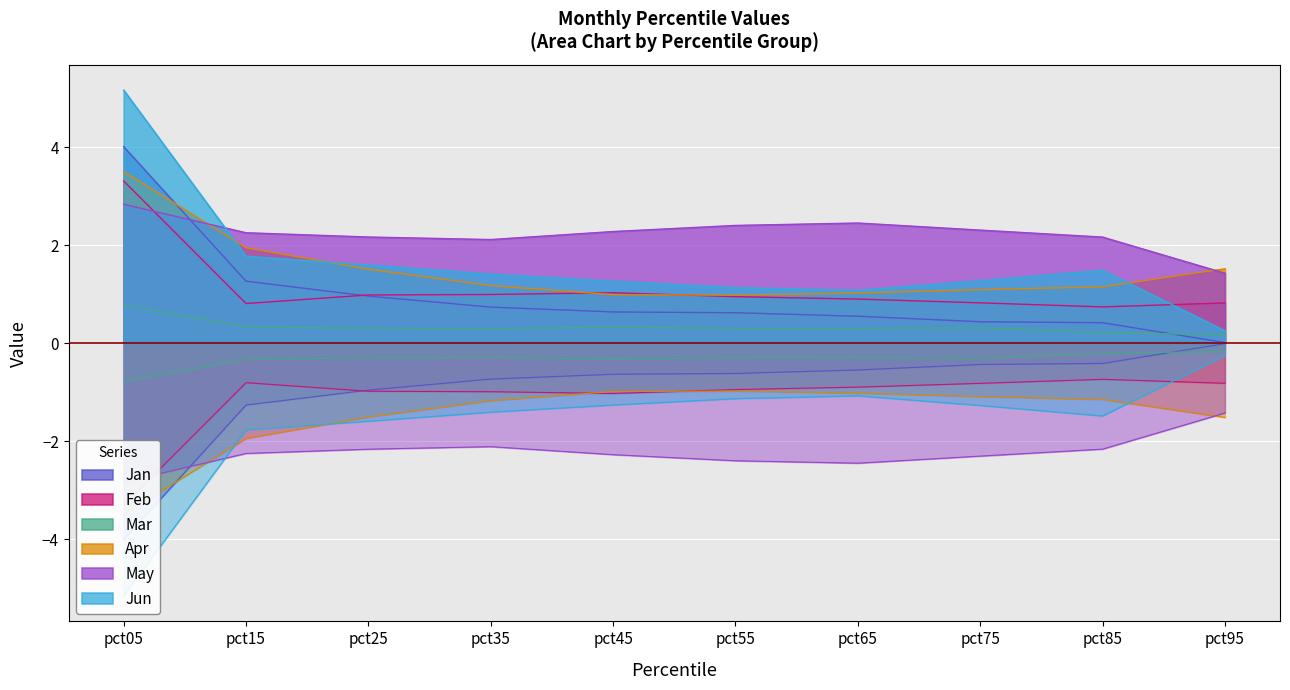

Rank the categories by Jun value from highest to lowest.

pct05, pct15, pct25, pct85, pct35, pct75, pct45, pct55, pct65, pct95